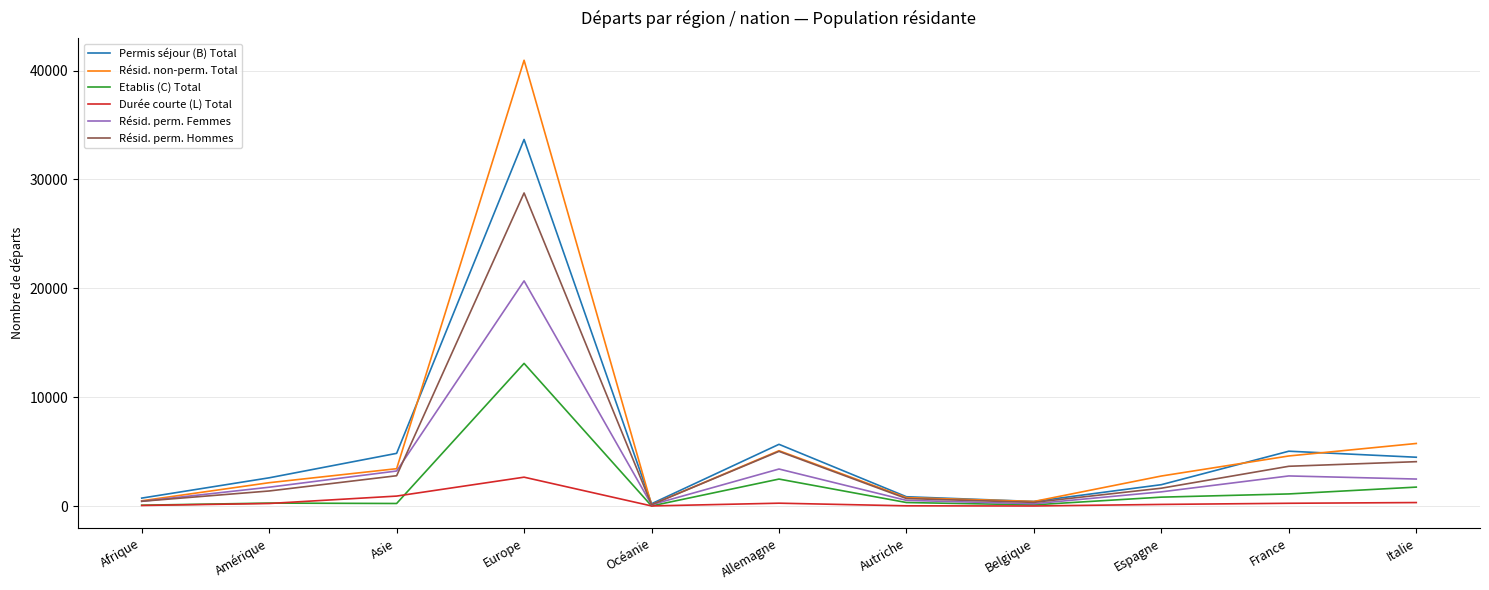

True or false: Durée courte (L) Total has more than 0 interior local peaks.

True